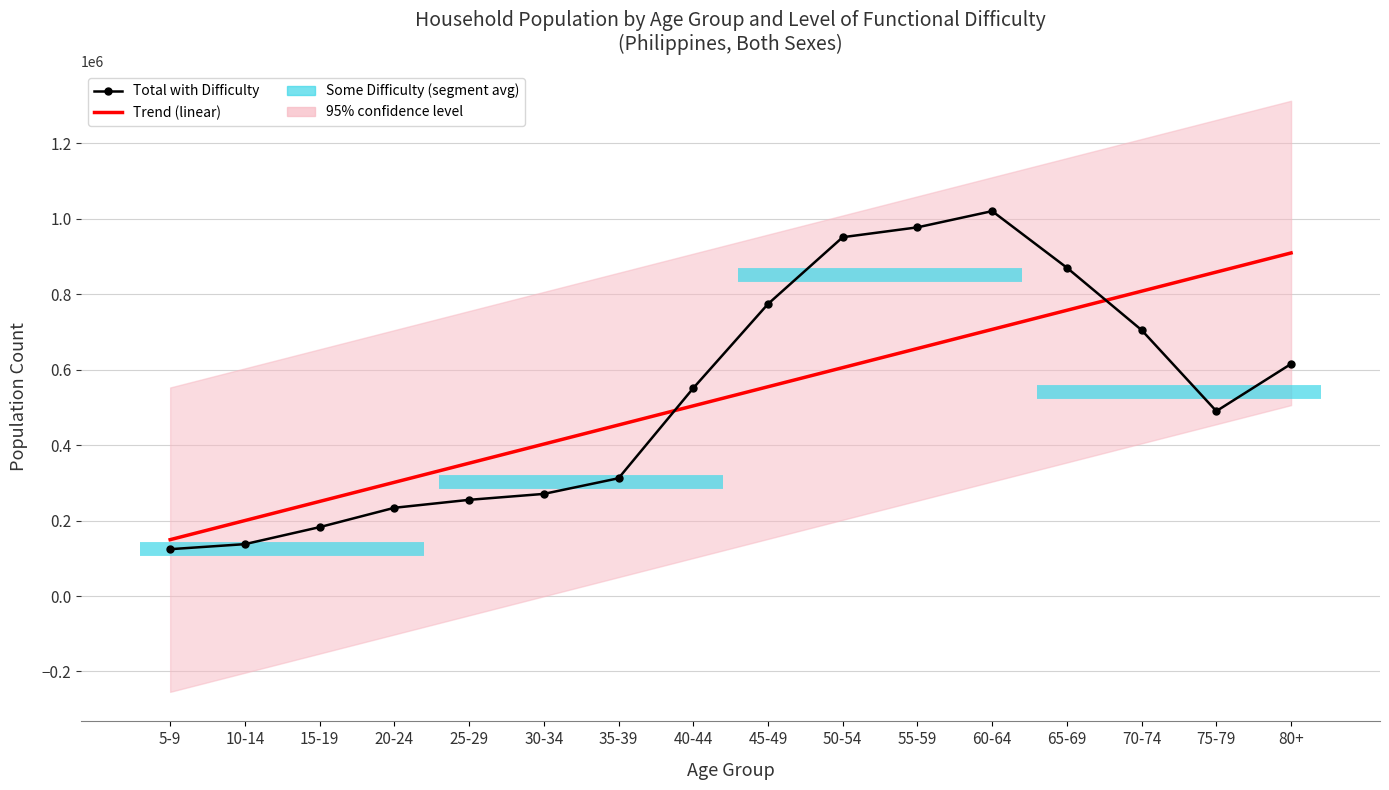

After their last crossing, which series has the higher values: Trend (linear) or Total with Difficulty?

Trend (linear)